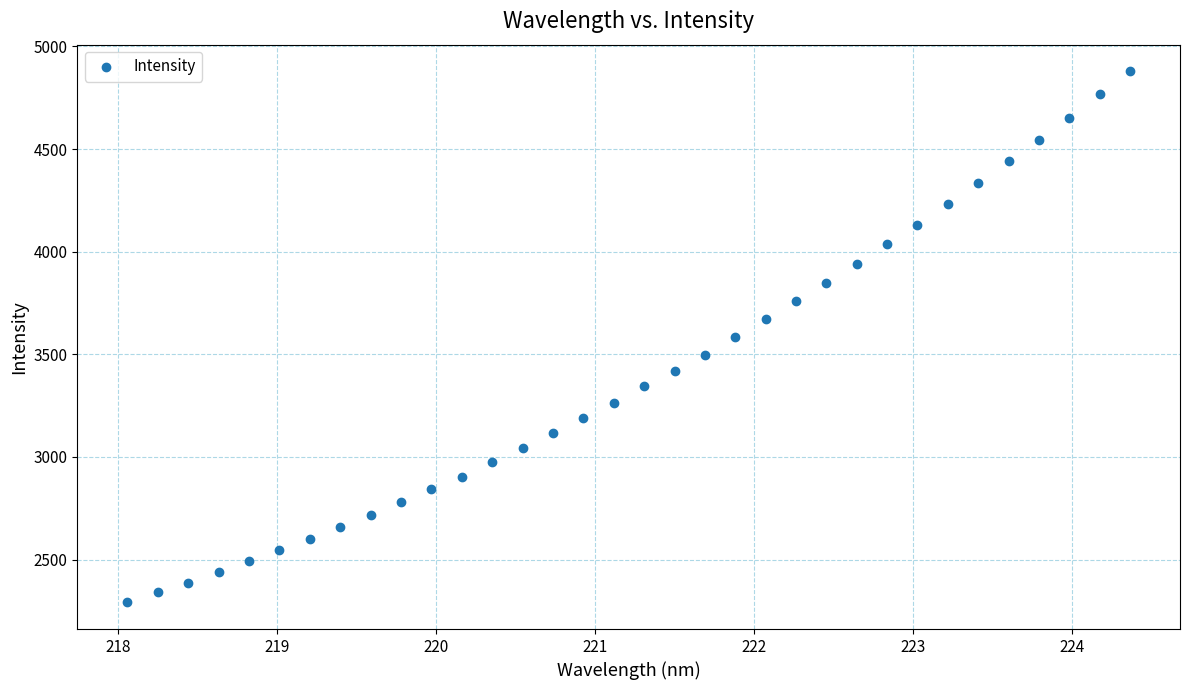

What is the range of Y values (max minus min)?

2588.1